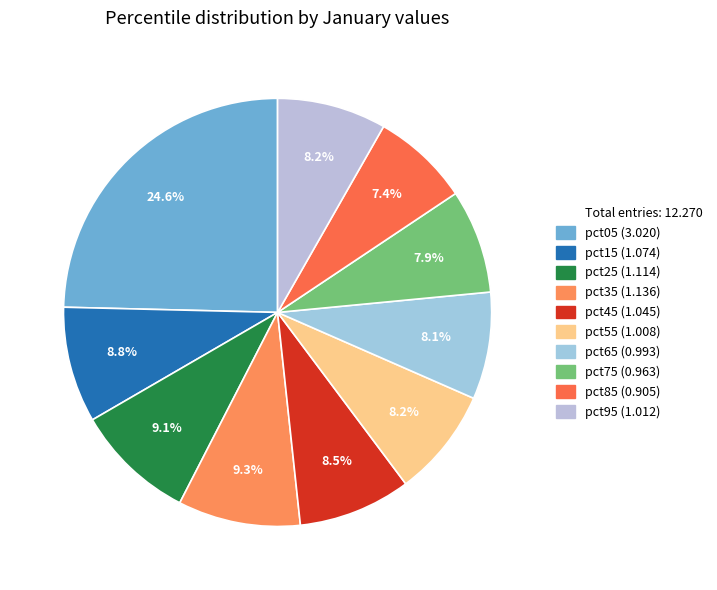

Is there a majority slice in this chart?

No